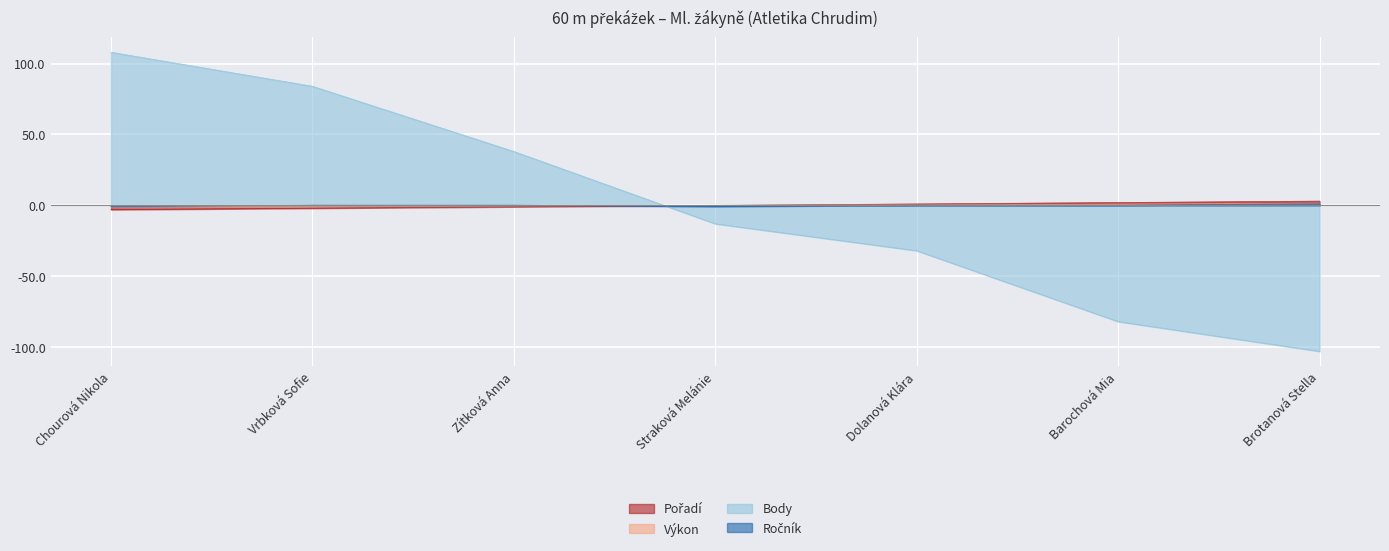

What is the value of the Body point at the 4th from the left?

-13.0